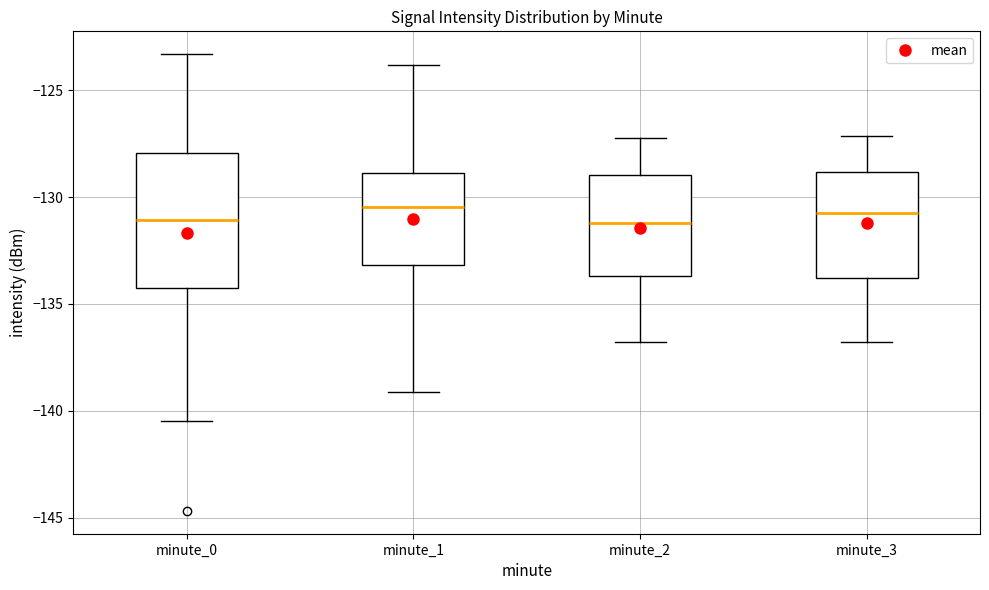

Reading left to right, read every box against the y-axis: the position of its median line, the range the box covers, and the ends of its whiskers. The values are not printed on the chart, so give them approximately, as read against the axis.

minute_0: median -131.0, box -134.5 to -128.0, whiskers -140.5 to -123.5
minute_1: median -130.5, box -133.0 to -129.0, whiskers -139.0 to -124.0
minute_2: median -131.0, box -133.5 to -129.0, whiskers -137.0 to -127.0
minute_3: median -130.5, box -134.0 to -129.0, whiskers -137.0 to -127.0